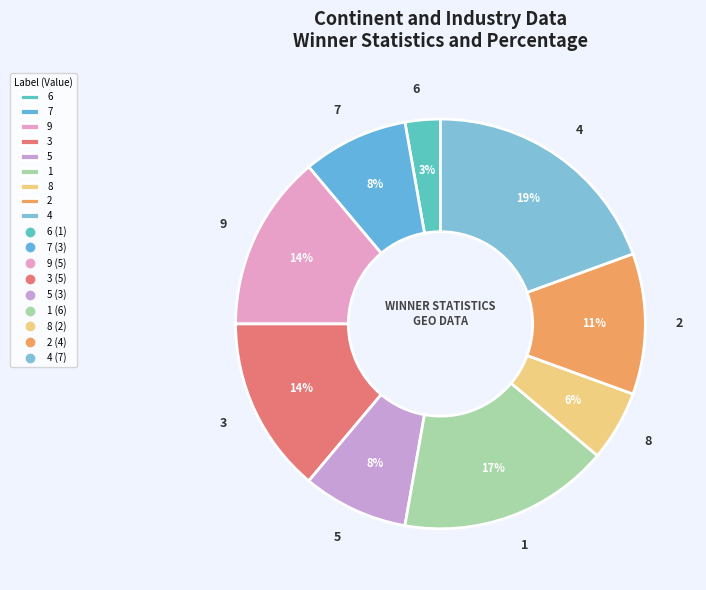

What percentage is the 2 slice, to the nearest percent?

11%